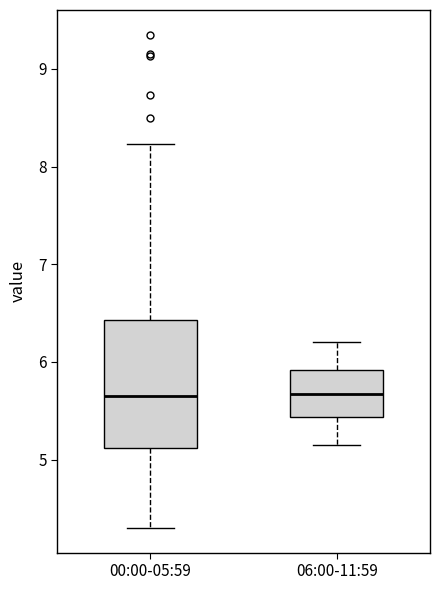

Where is the lower edge of the box for 06:00-11:59 on the y-axis? The values are not printed on the chart, so give them approximately, as read against the axis.

5.4